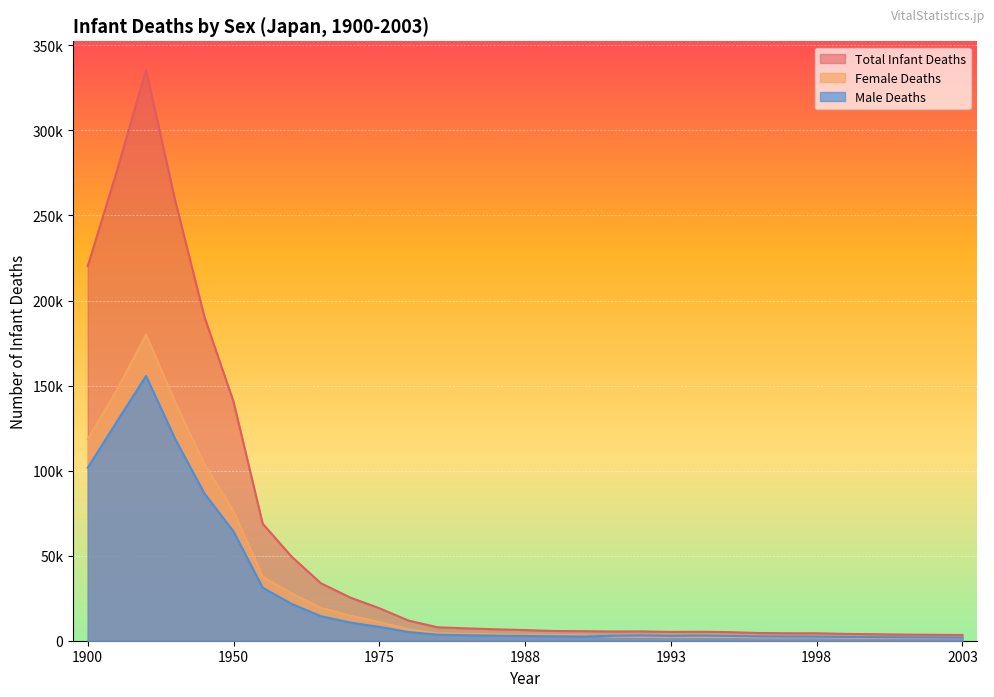

Which series has the largest range (max minus min)?

Total Infant Deaths